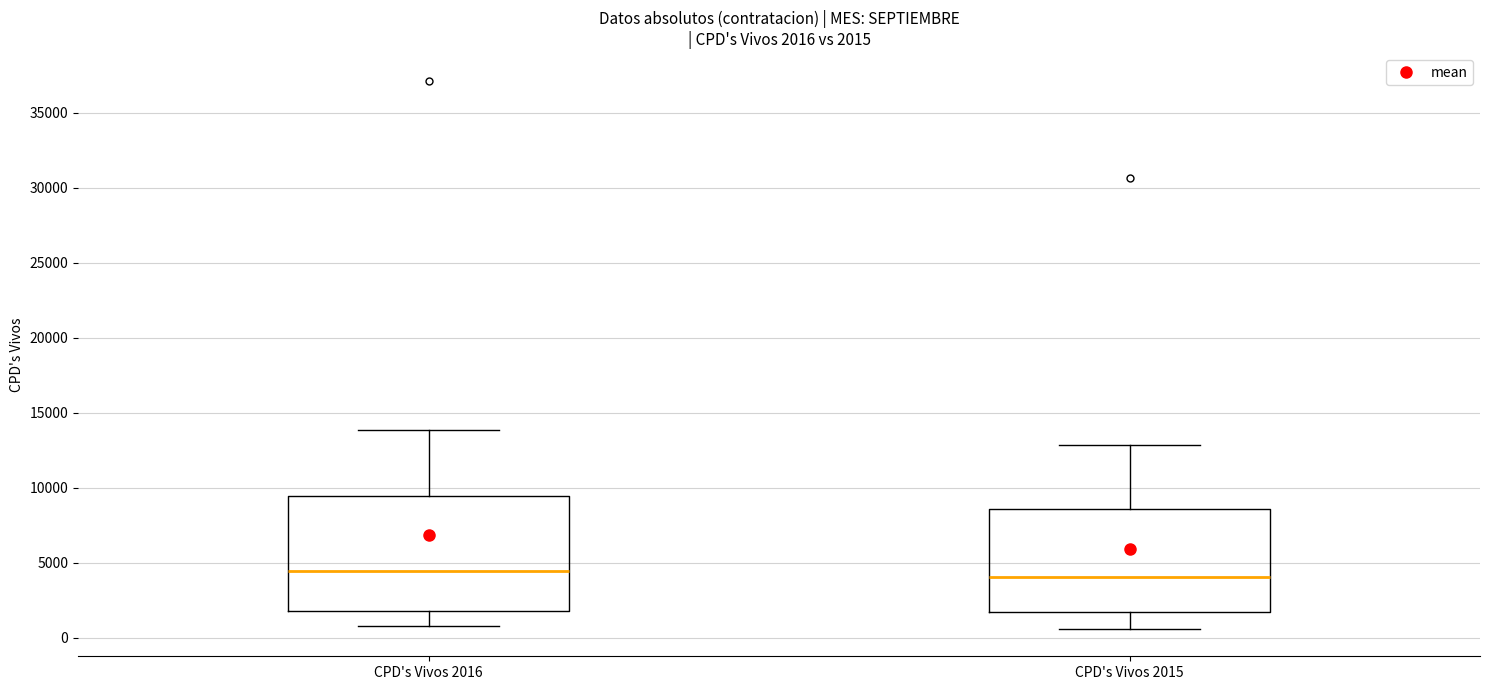

Comparing the boxes themselves (not the whiskers), which one is the tallest?

CPD's Vivos 2016